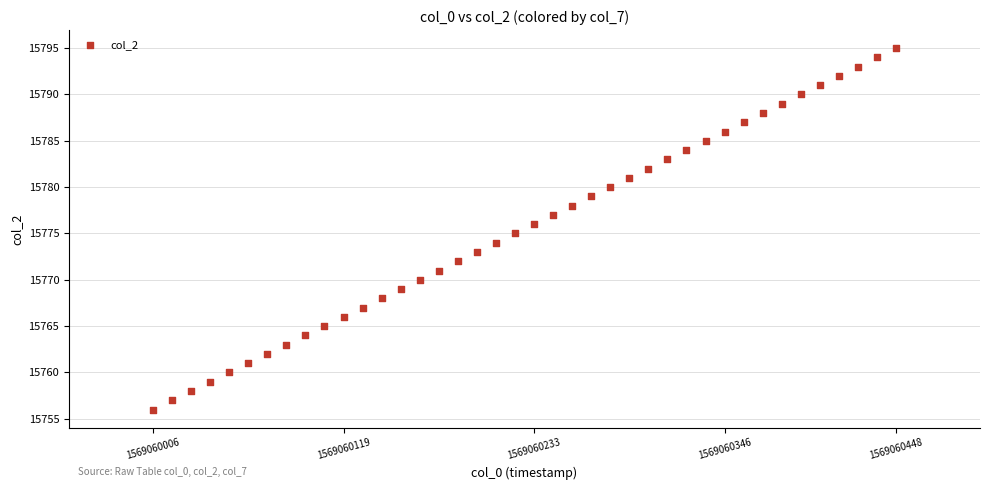

What is the range of Y values (max minus min)?

39